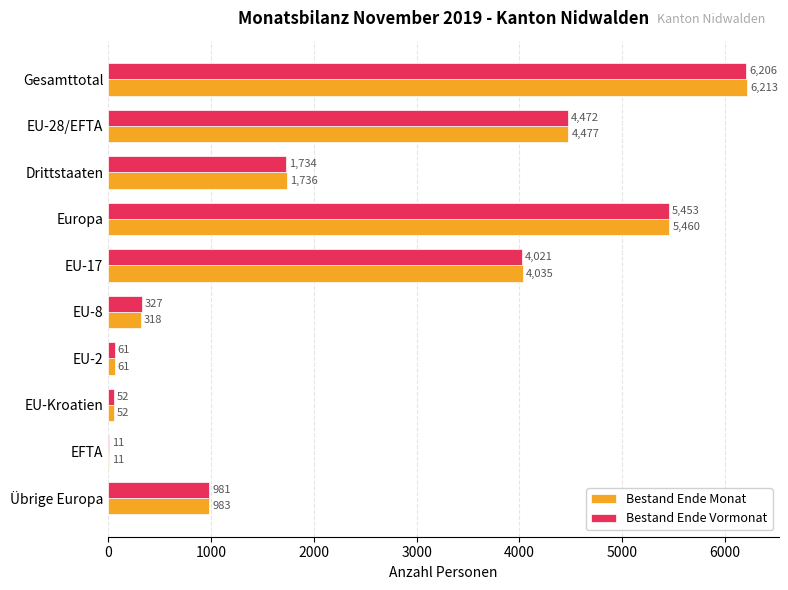

Which category has the highest value in the Bestand Ende Monat series?

Gesamttotal